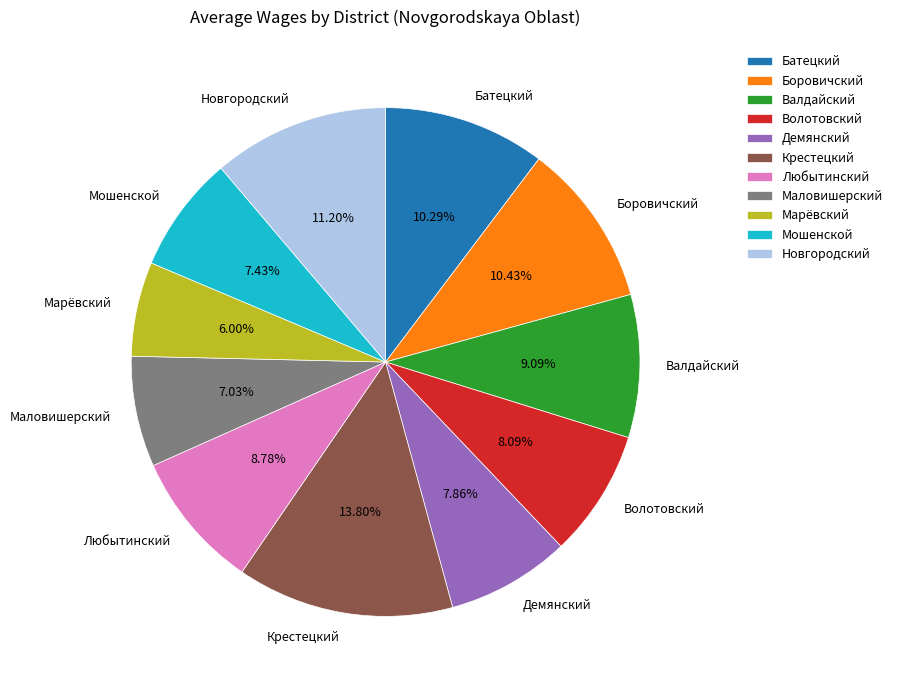

Count the number of slices in the pie.

11